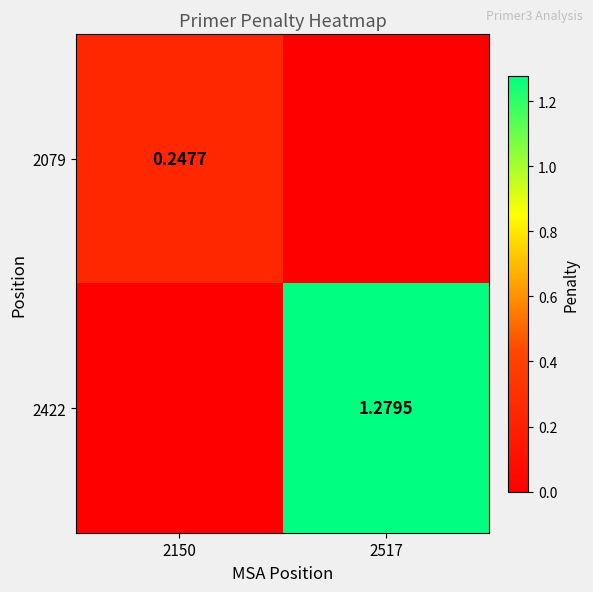

Count the number of categories in the chart.

2